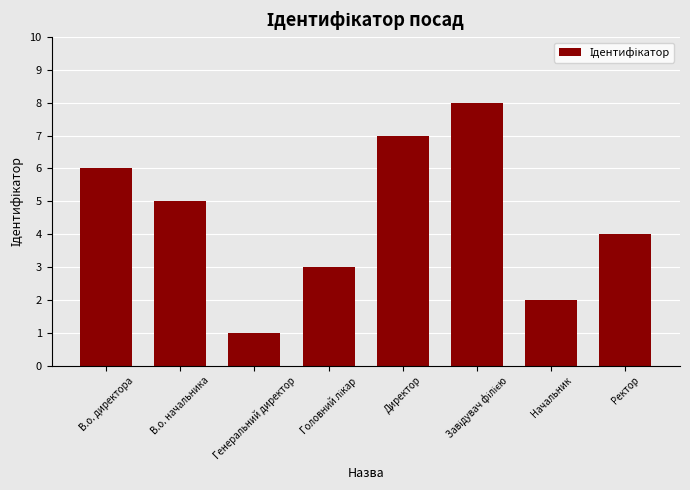

True or false: the data shows 7 at Директор.

True